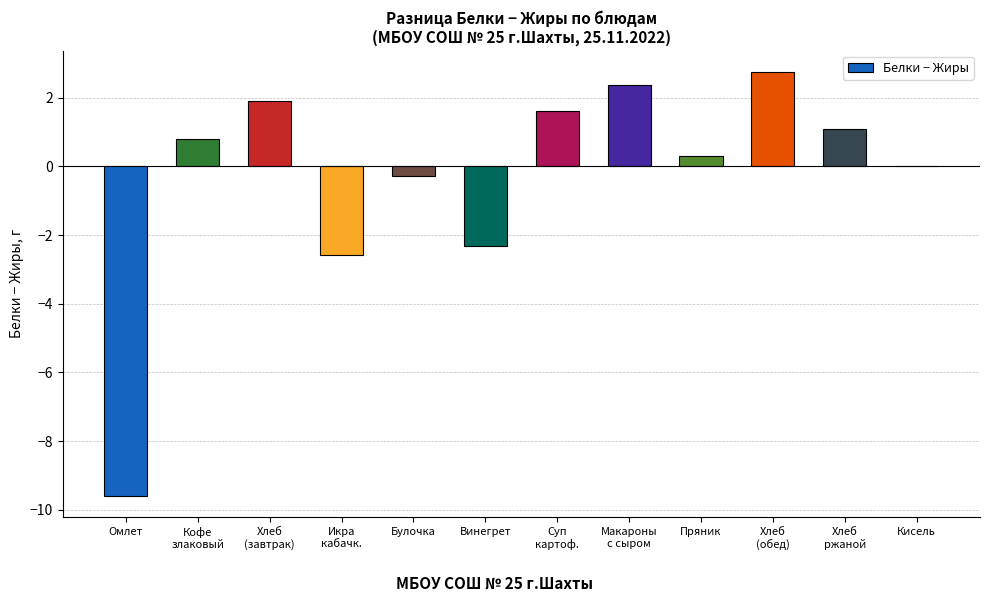

Count the number of data series in this chart.

1